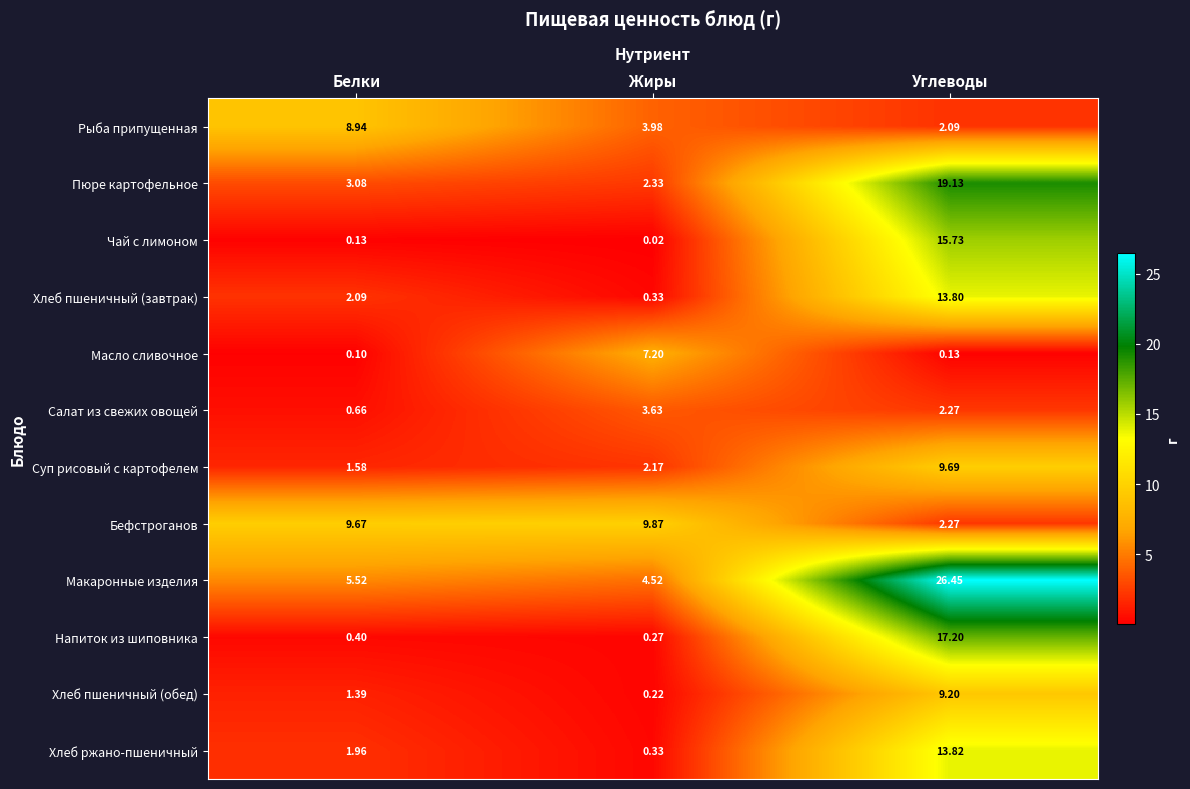

What is the spread (max minus min) of values at Углеводы?

26.3